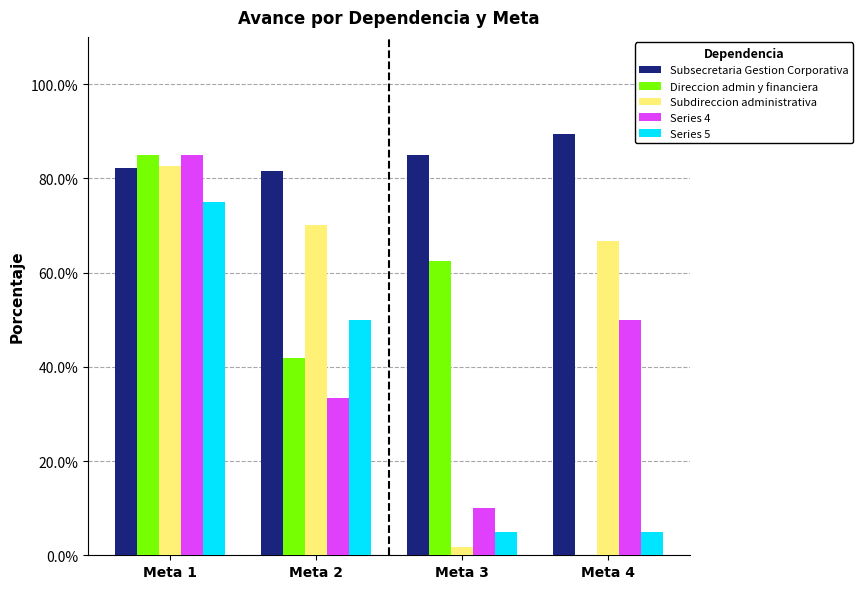

Reading right to left, extract all data points from this chart.

Subsecretaria Gestion Corporativa: 0.9	0.8	0.8	0.8
Direccion admin y financiera: 0.0	0.6	0.4	0.8
Subdireccion administrativa: 0.7	0.0	0.7	0.8
Series 4: 0.5	0.1	0.3	0.8
Series 5: 0.1	0.1	0.5	0.8